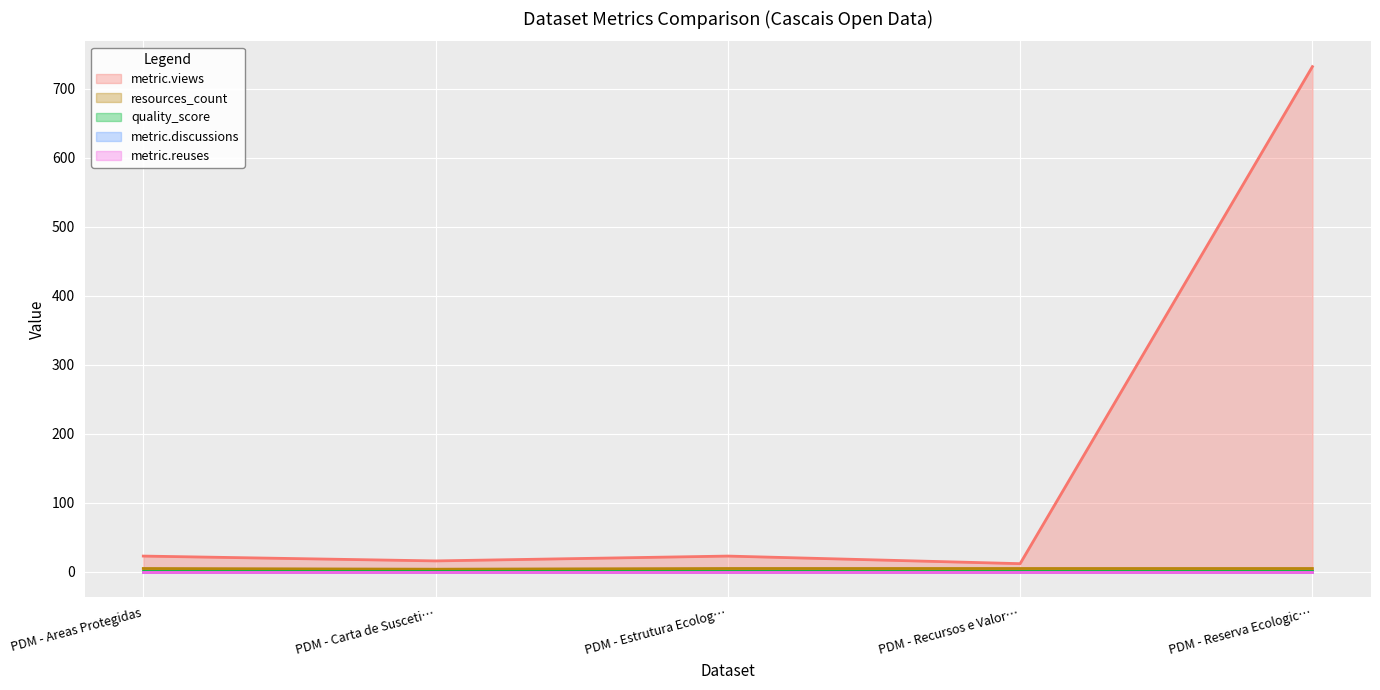

List the labels in order of metric.reuses value, largest first.

PDM - Areas Protegidas, PDM - Carta de Suscetibilidades, PDM - Estrutura Ecologica, PDM - Recursos e Valores Naturais, PDM - Reserva Ecologica Nacional